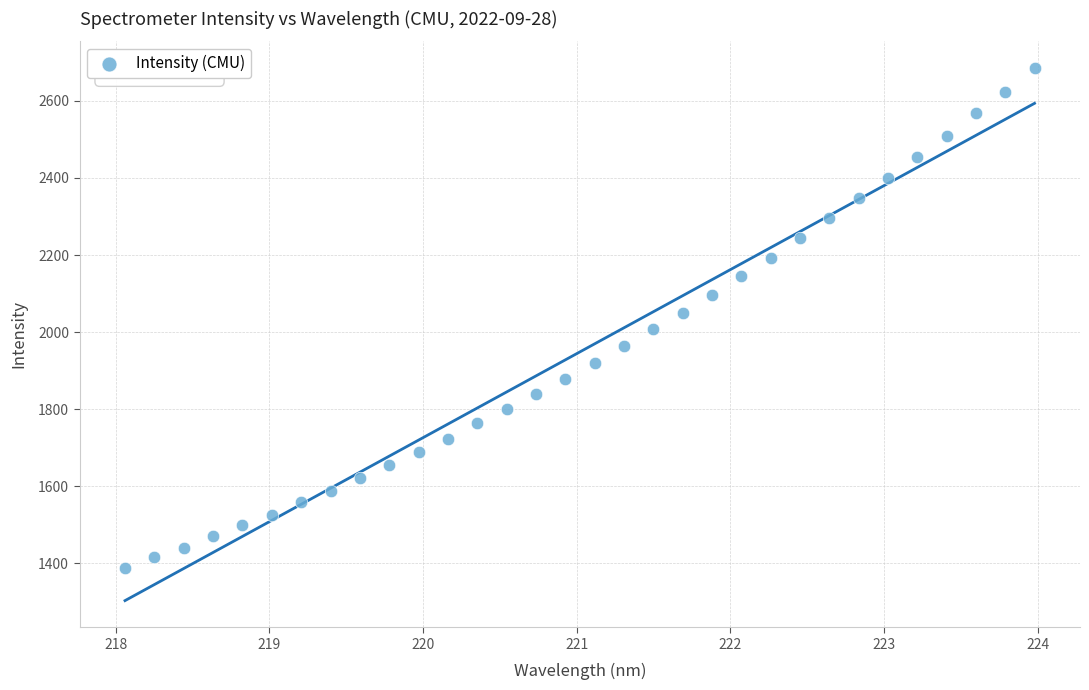

What is the range of X values (max minus min)?

5.9